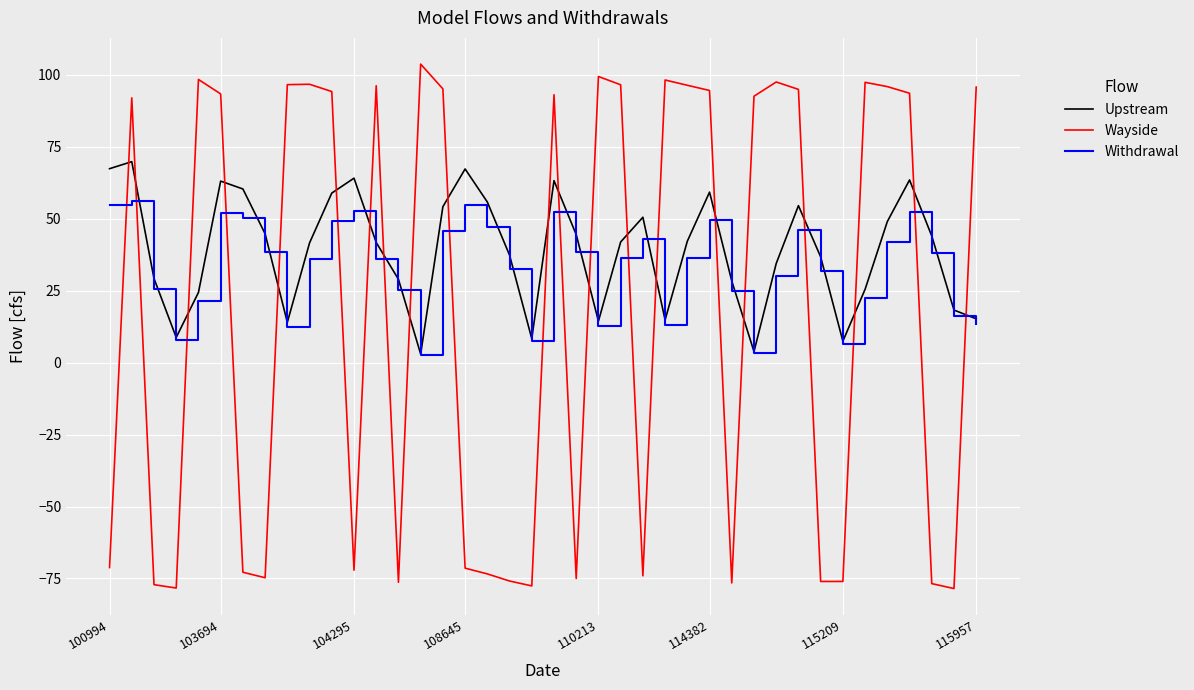

Rank the series by their average value, from highest to lowest.

Upstream, Withdrawal, Wayside